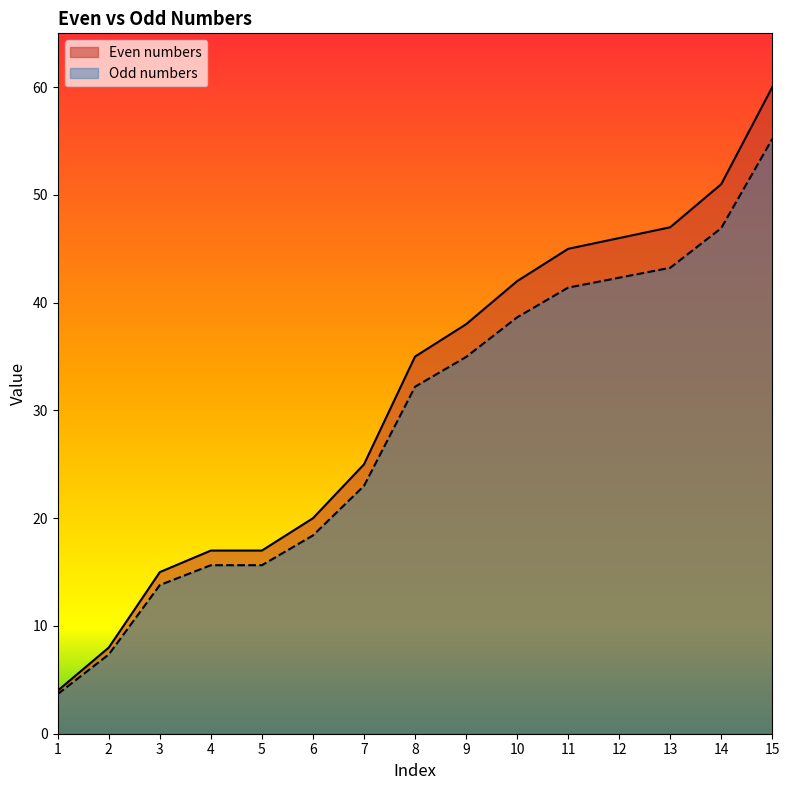

What is the difference between the second highest and second lowest values in the Even numbers series?

43.0